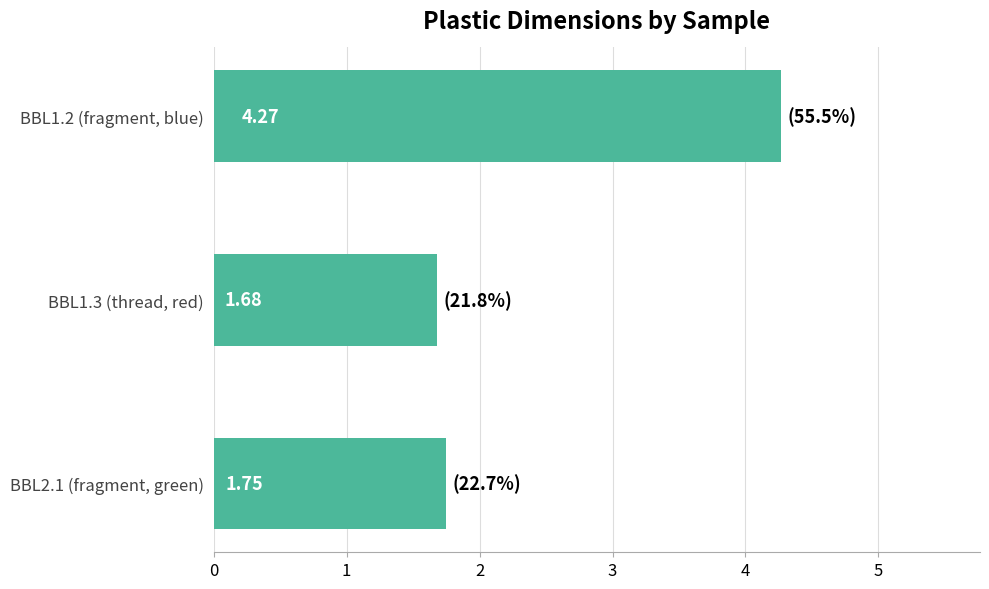

Approximately how many times larger is the value at BBL1.3 (thread, red) compared to BBL2.1 (fragment, green)?

1.0